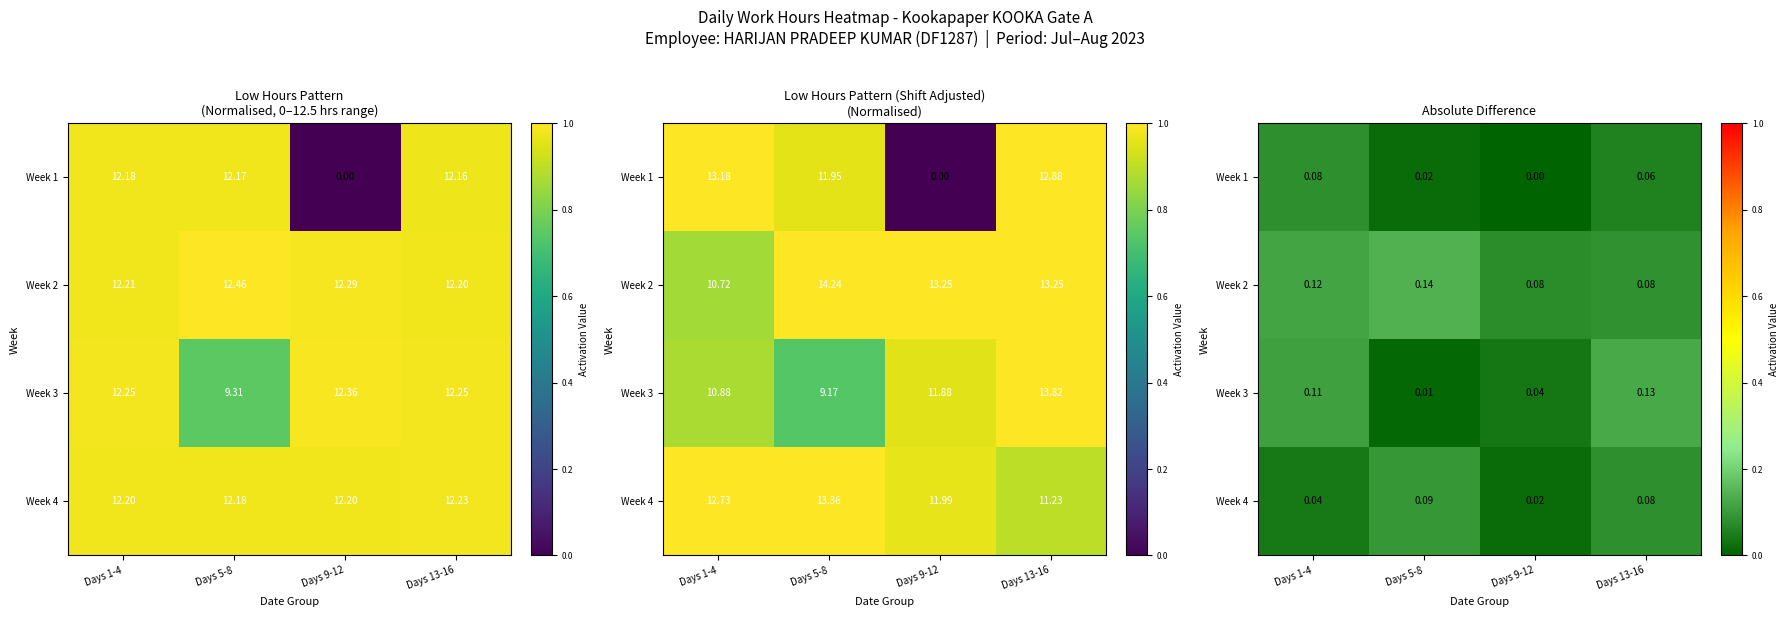

What is the lowest value of the Week 2 series?

0.1